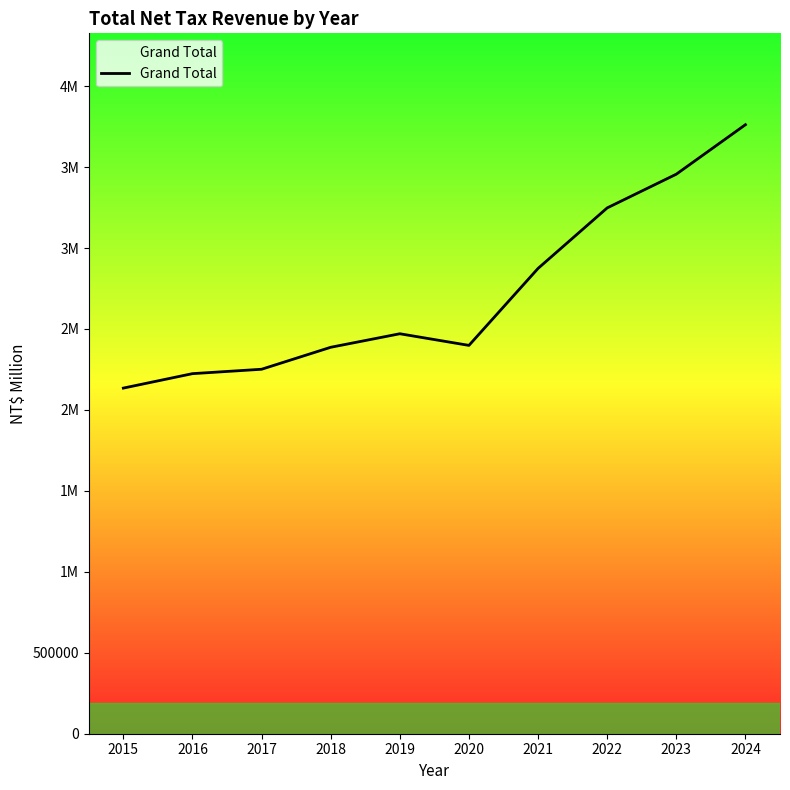

Reading left to right, list all the values displayed in this chart.

2134857	2224075	2251246	2386945	2470519	2398667	2874213	3247877	3456158	3761882